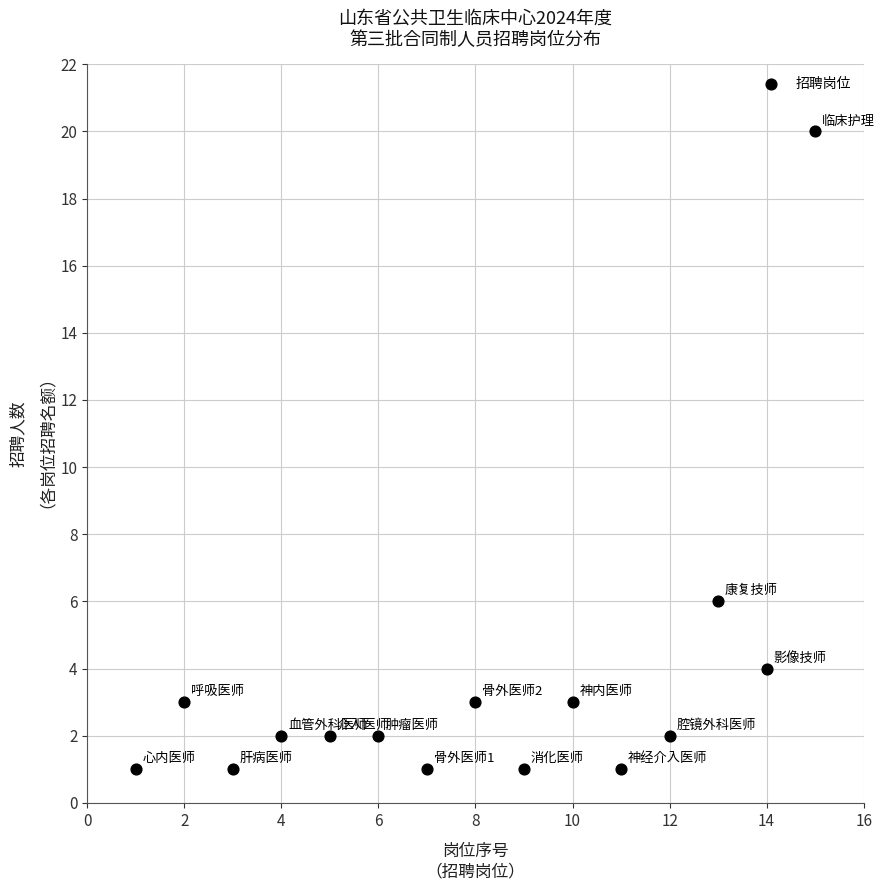

What Y value in the scatter plot is closest to 10?

6